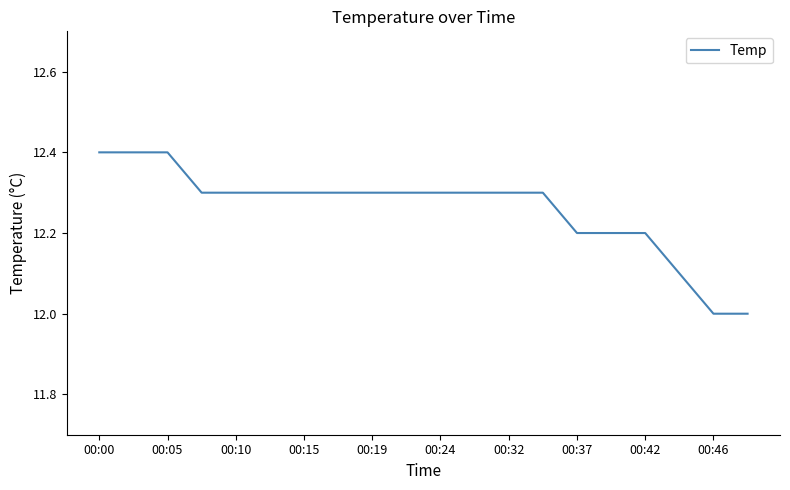

What is the greatest value displayed?

12.4